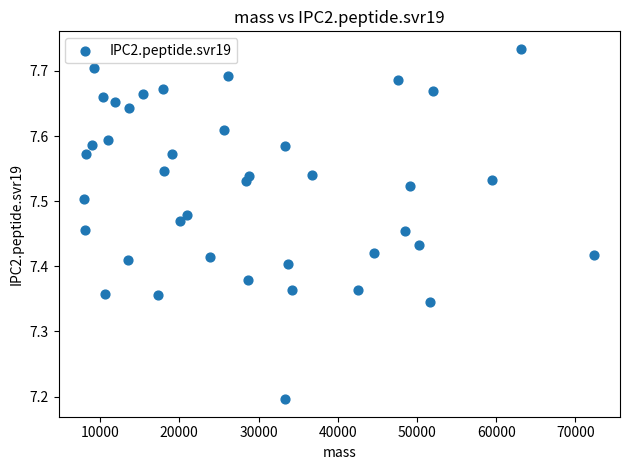

What is the range of Y values (max minus min)?

0.5